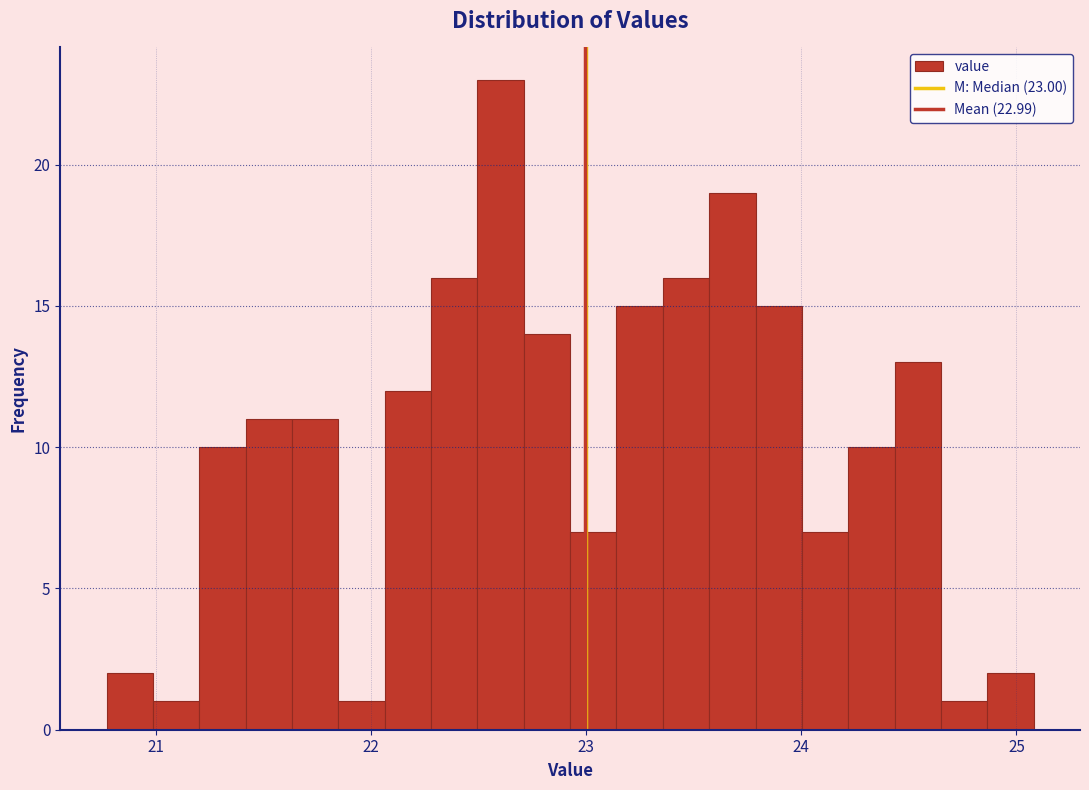

Around what value on the x-axis is the tallest bar? Give the approximate position of its centre, as read against the axis.

22.6